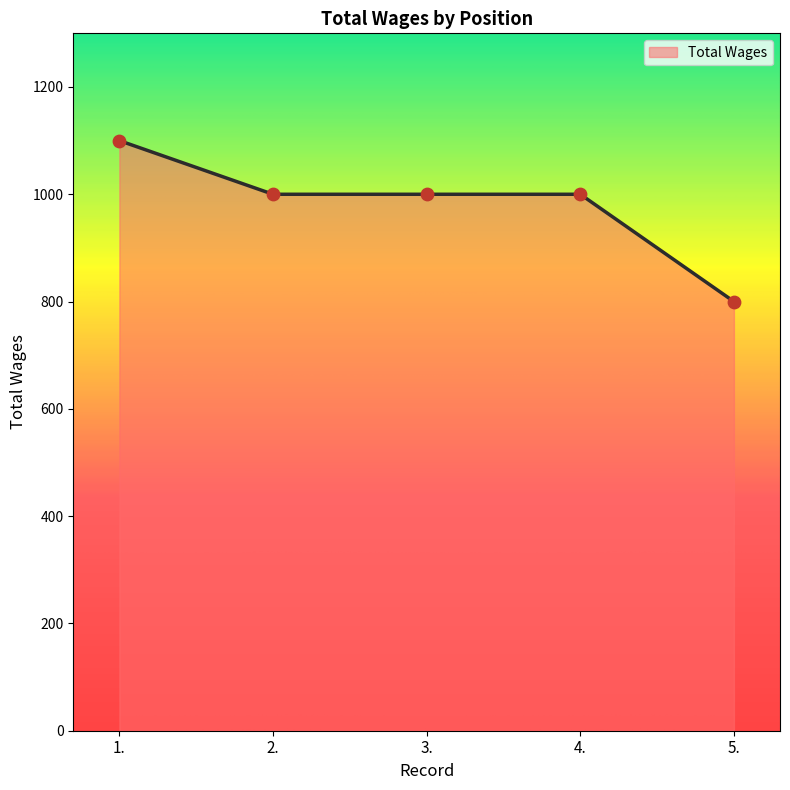

What is the ratio of the value at 5. to the value at 1.?

0.7